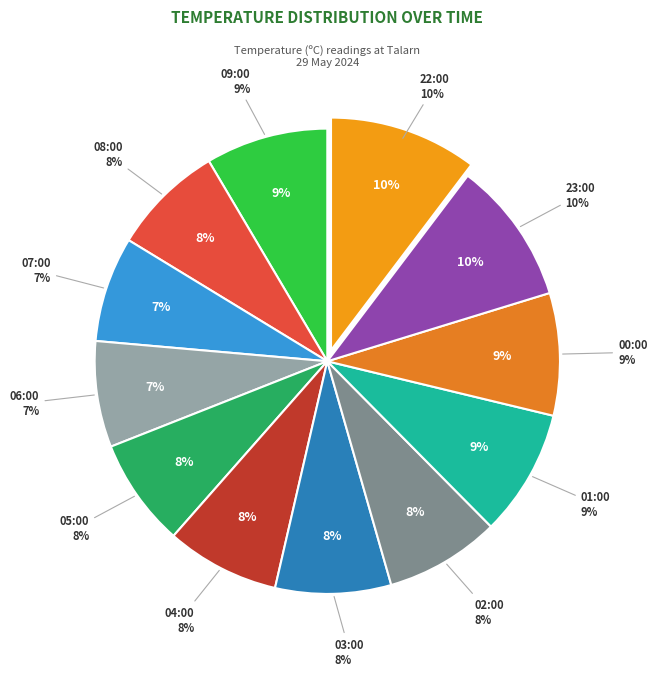

What percentage do 09:00 and 08:00 together represent?

16.3%